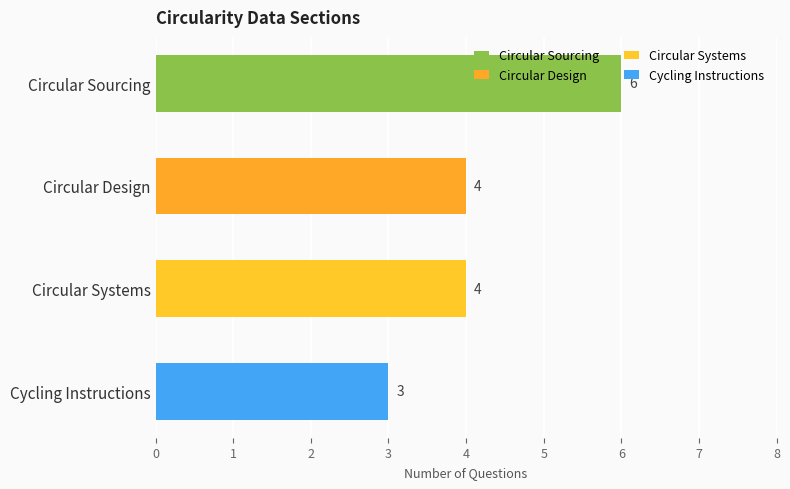

The value at Circular Sourcing is 8. True or false?

False